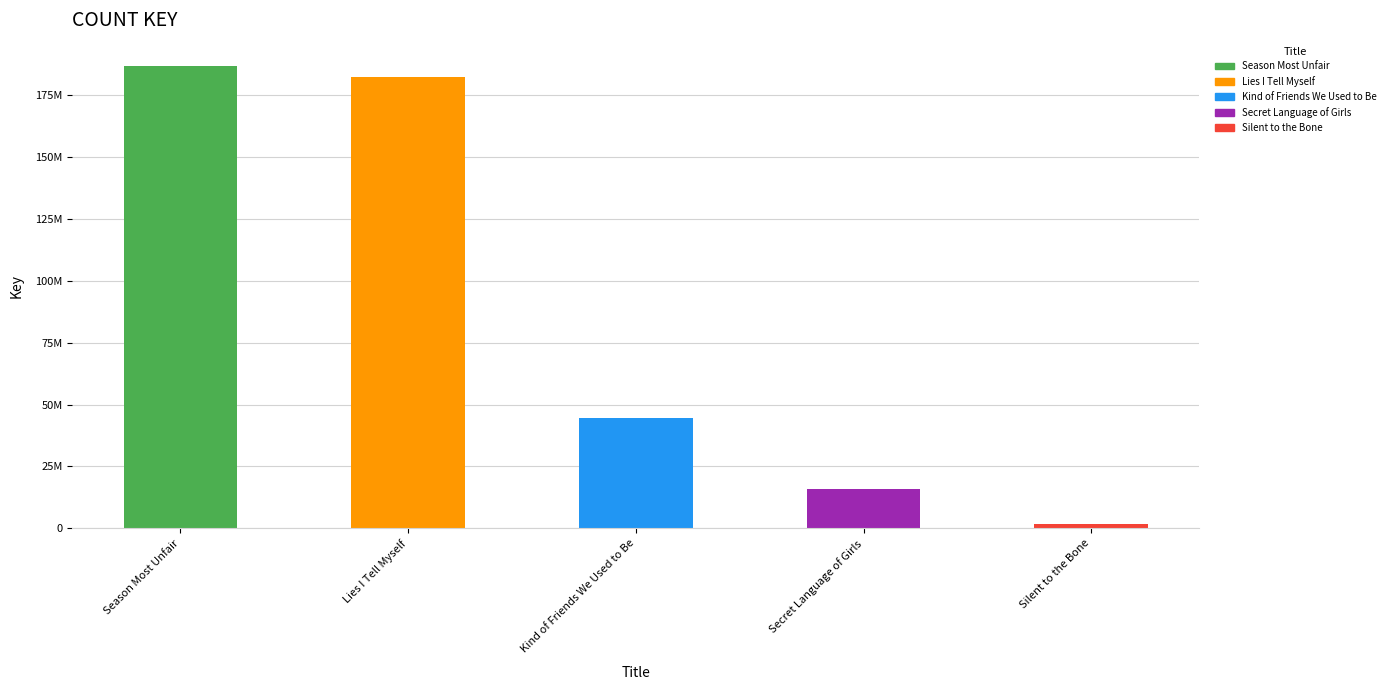

Rank the categories by value from highest to lowest.

Season Most Unfair, Lies I Tell Myself, Kind of Friends We Used to Be, Secret Language of Girls, Silent to the Bone